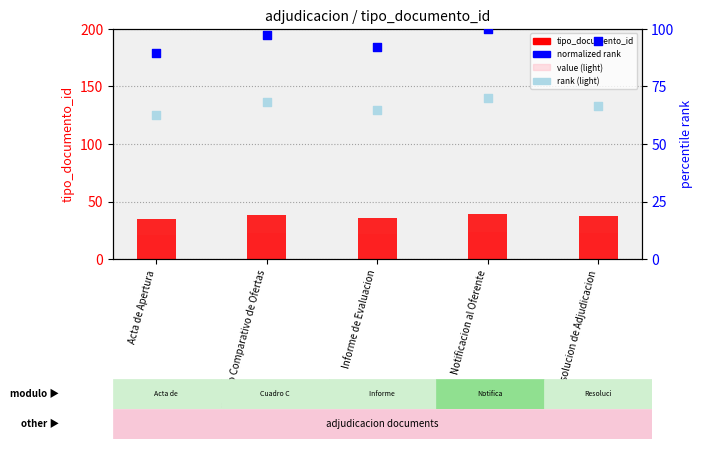

Which series reaches the minimum Y coordinate?

value (light)